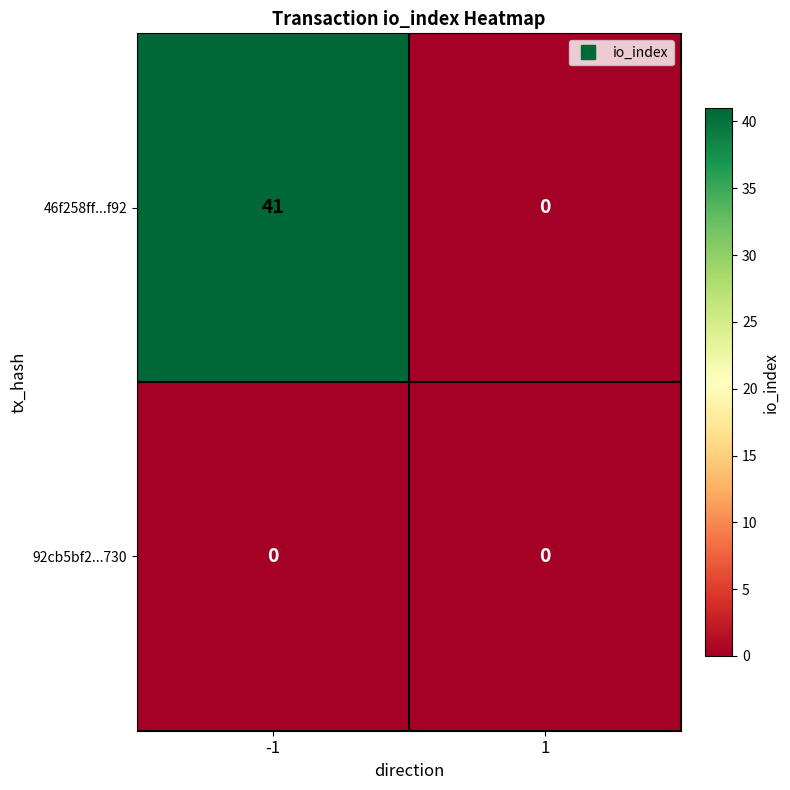

What is the difference between the maximum and minimum values in the 46f258ff...f92 series?

41